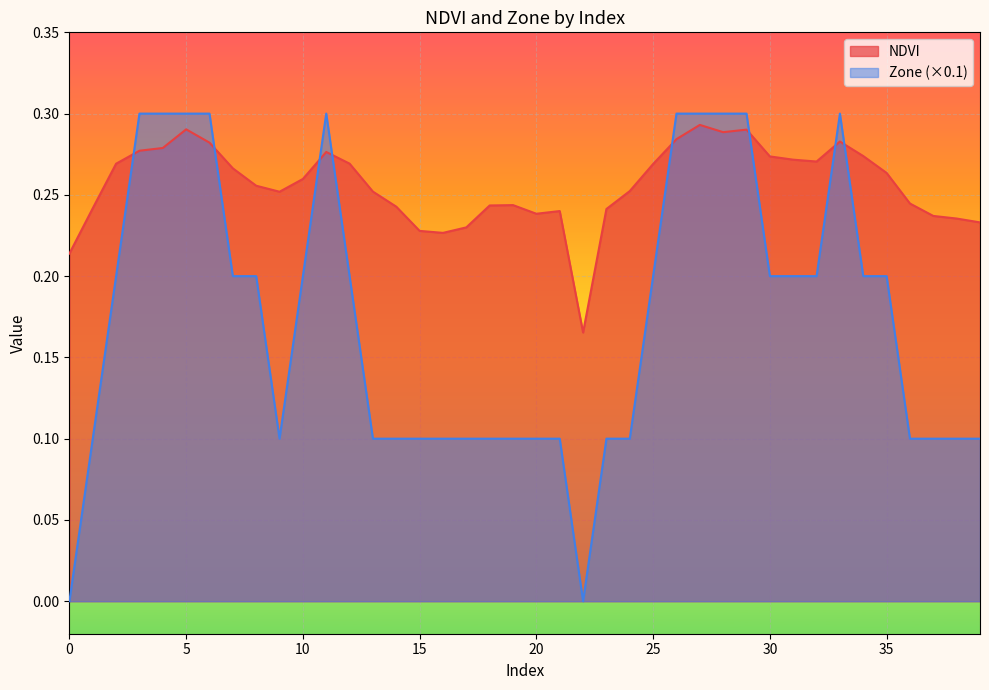

List the series in order of their overall mean, lowest first.

Zone (×0.1), NDVI